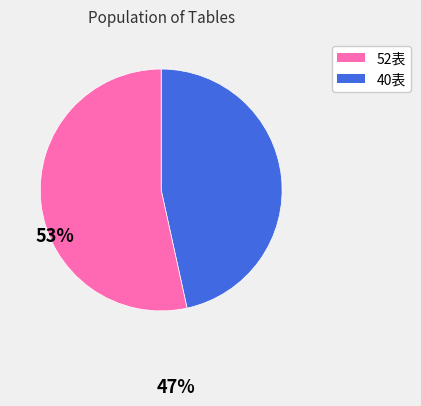

Is there any slice that represents more than half of the pie?

Yes